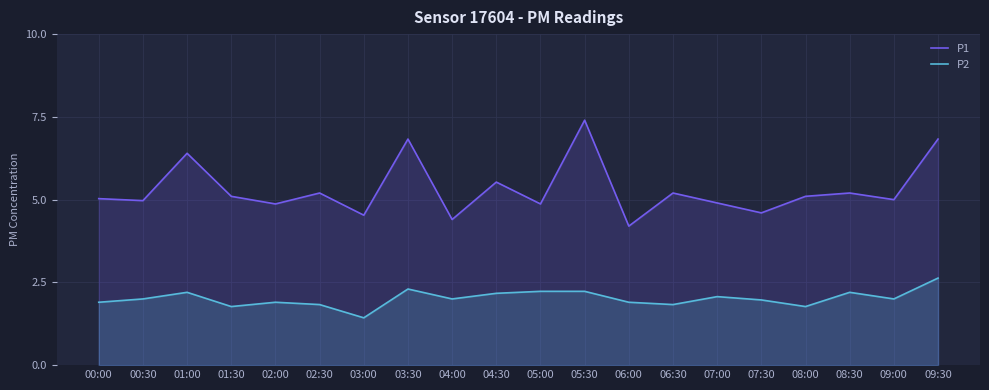

Reading right to left, transcribe all the data shown in this chart.

P1: 09:30=6.8	09:00=5.0	08:30=5.2	08:00=5.1	07:30=4.6	07:00=4.9	06:30=5.2	06:00=4.2	05:30=7.4	05:00=4.9	04:30=5.5	04:00=4.4	03:30=6.8	03:00=4.5	02:30=5.2	02:00=4.9	01:30=5.1	01:00=6.4	00:30=5.0	00:00=5.0
P2: 09:30=2.6	09:00=2.0	08:30=2.2	08:00=1.8	07:30=2.0	07:00=2.1	06:30=1.8	06:00=1.9	05:30=2.2	05:00=2.2	04:30=2.2	04:00=2.0	03:30=2.3	03:00=1.4	02:30=1.8	02:00=1.9	01:30=1.8	01:00=2.2	00:30=2.0	00:00=1.9